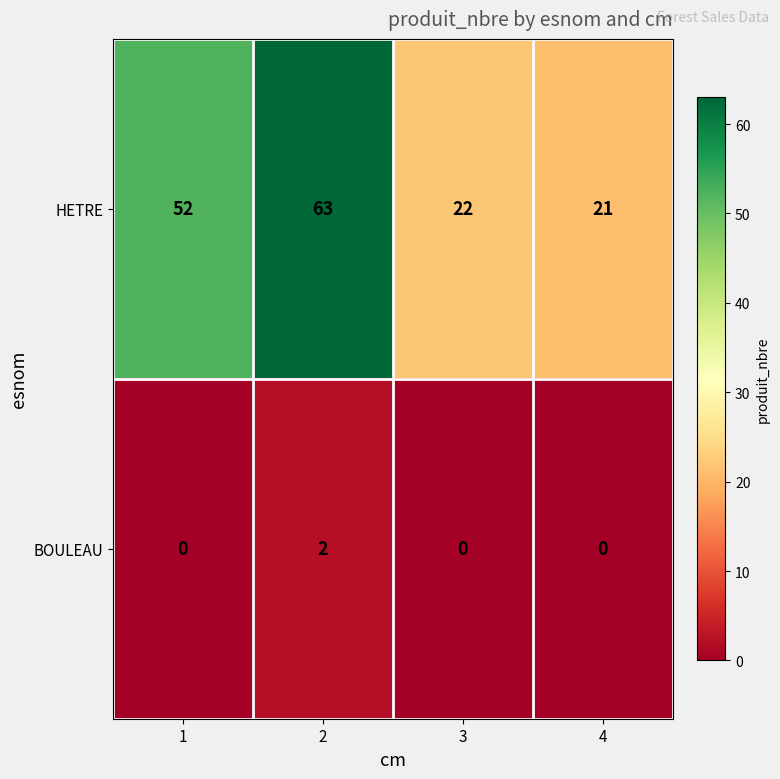

Which series has the largest total across all categories?

HETRE